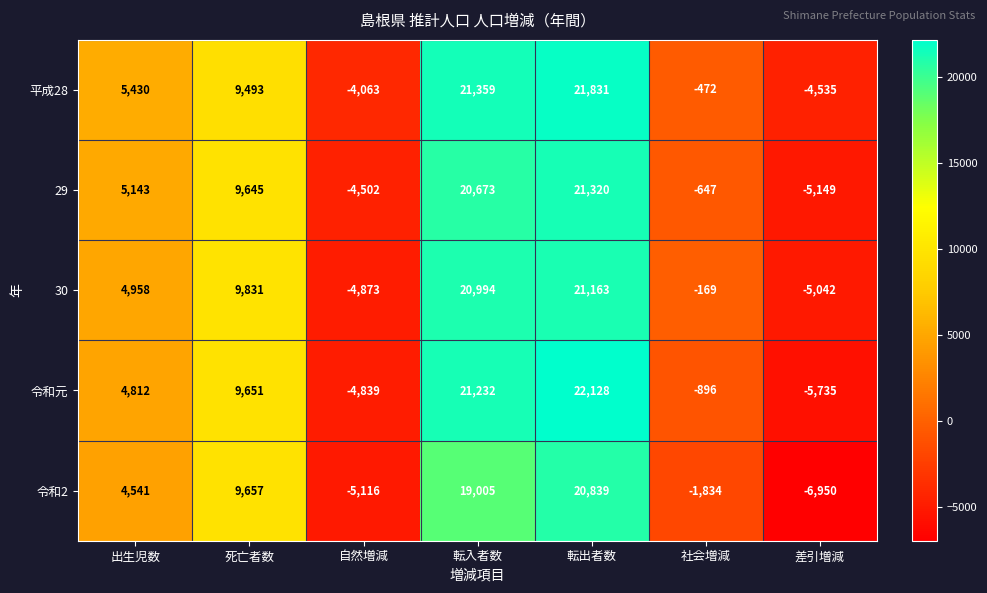

What is the difference between the highest and lowest values at 出生児数?

889